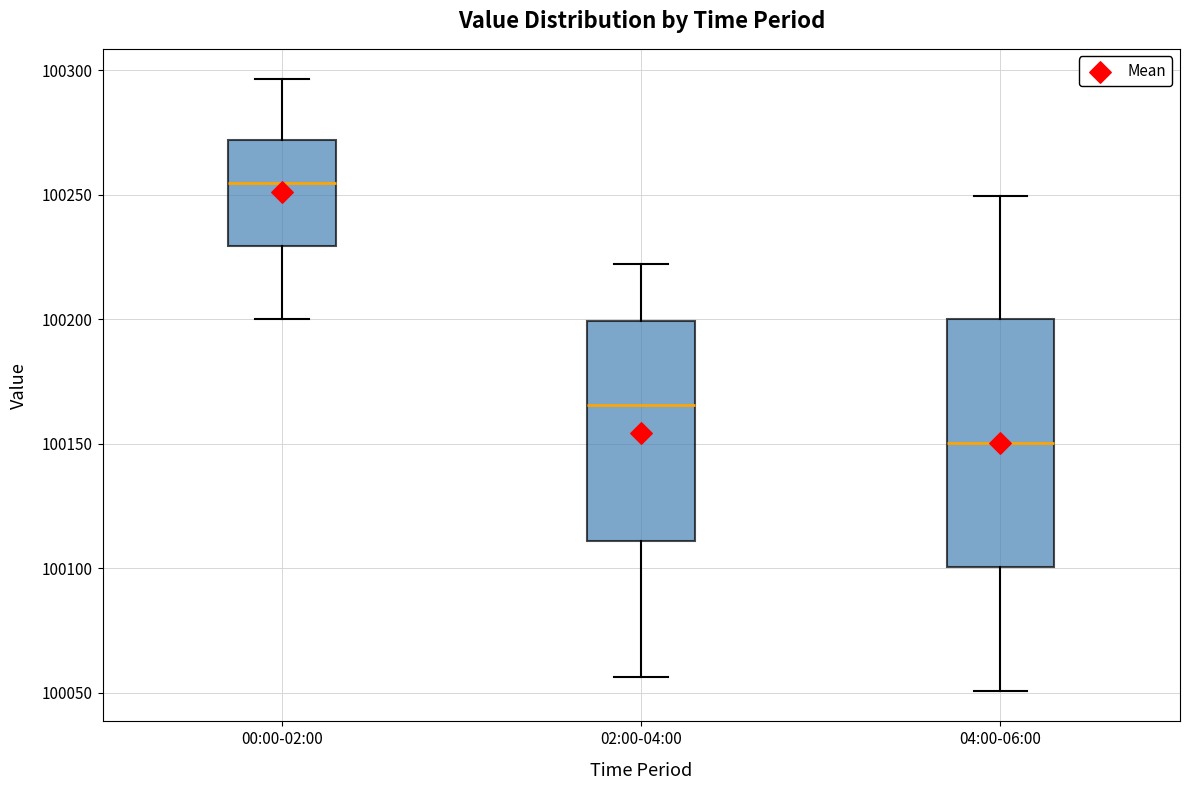

Reading left to right, transcribe this box plot: for each box, give where its median line is, the range the box spans, and where its two whiskers end, as read against the y-axis. The values are not printed on the chart, so give them approximately, as read against the axis.

00:00-02:00: median 100255, box 100230 to 100270, whiskers 100200 to 100295
02:00-04:00: median 100165, box 100110 to 100200, whiskers 100055 to 100220
04:00-06:00: median 100150, box 100100 to 100200, whiskers 100050 to 100250